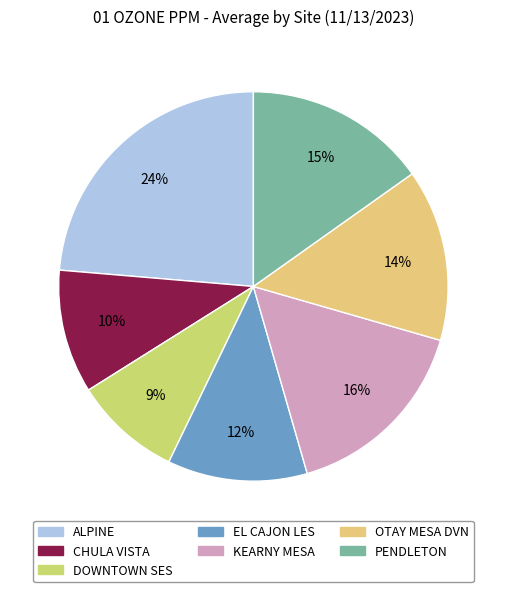

How many segments does this pie chart have?

7